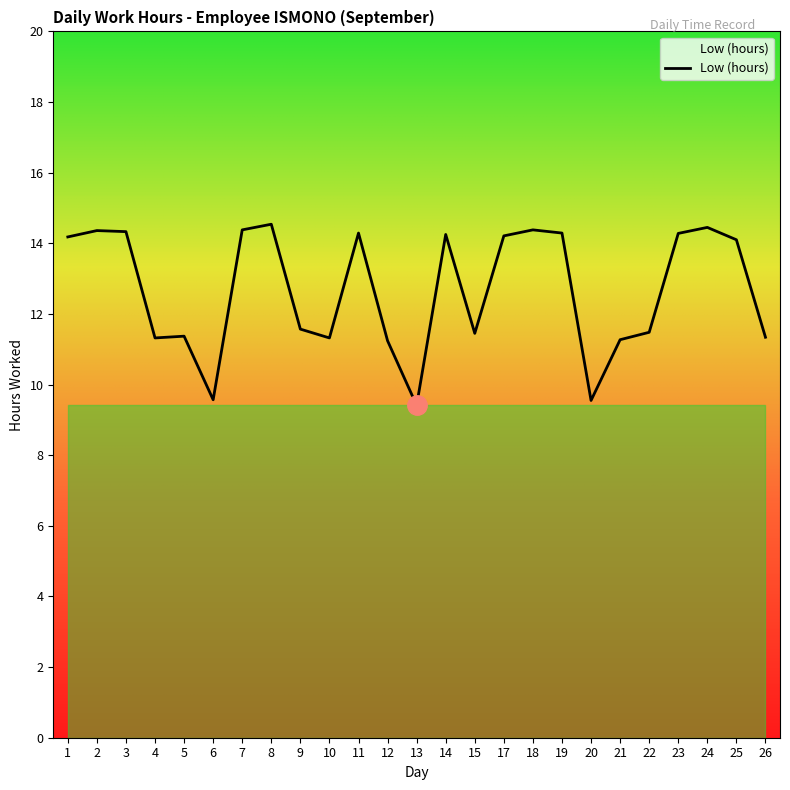

What is the difference between the maximum and minimum values?

5.1